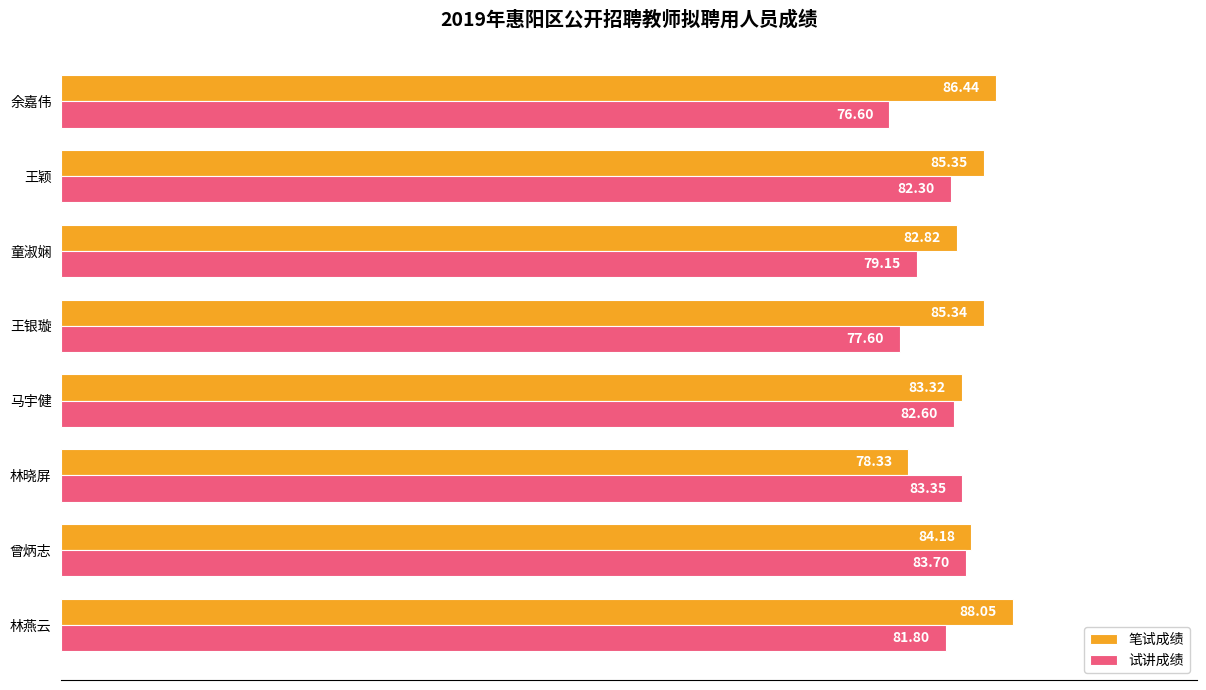

List the series in order of their peak value, lowest first.

试讲成绩, 笔试成绩